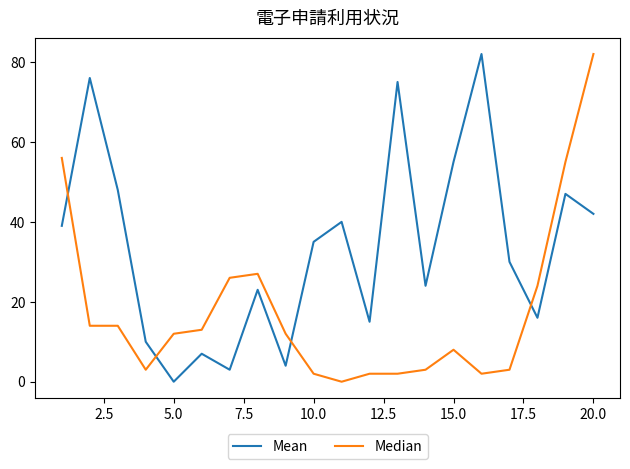

Which series has the largest total across all categories?

Mean